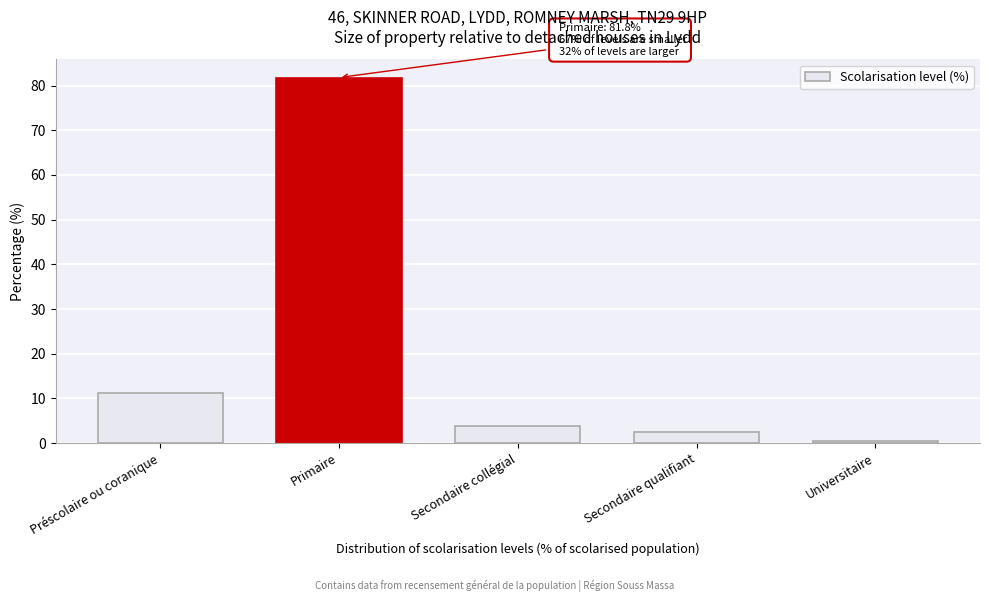

Reading left to right, list all the values displayed in this chart.

11.3	81.8	3.9	2.4	0.5